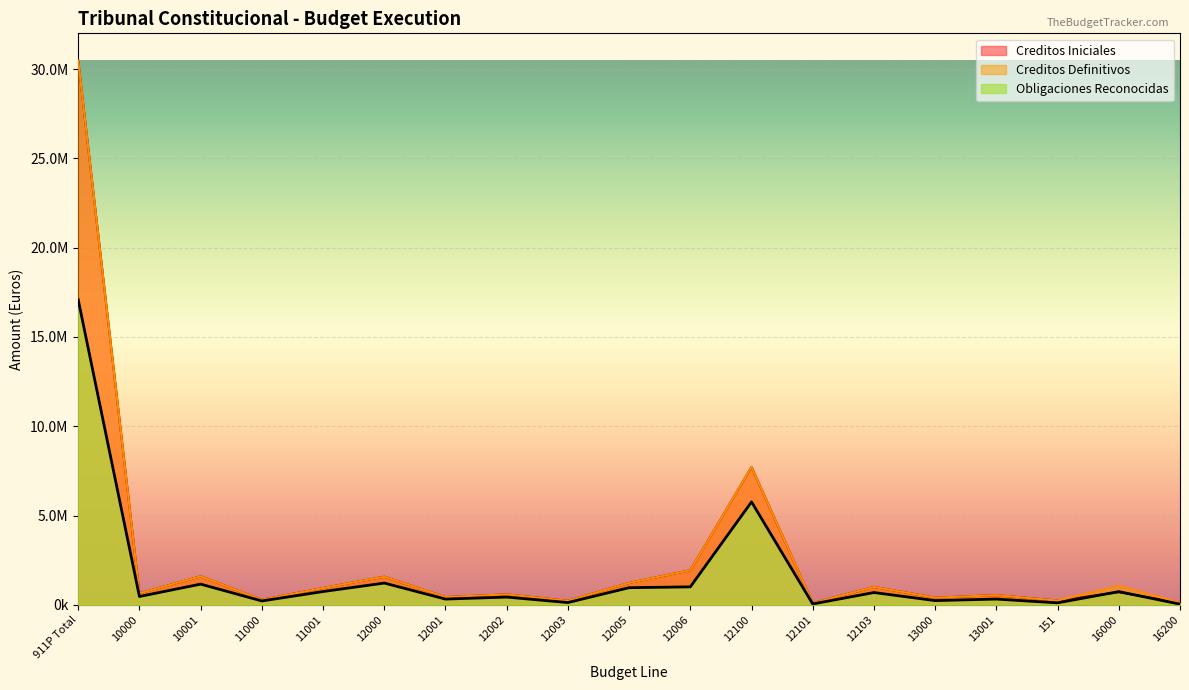

At how many categories does at least one series exceed 2422093?

2